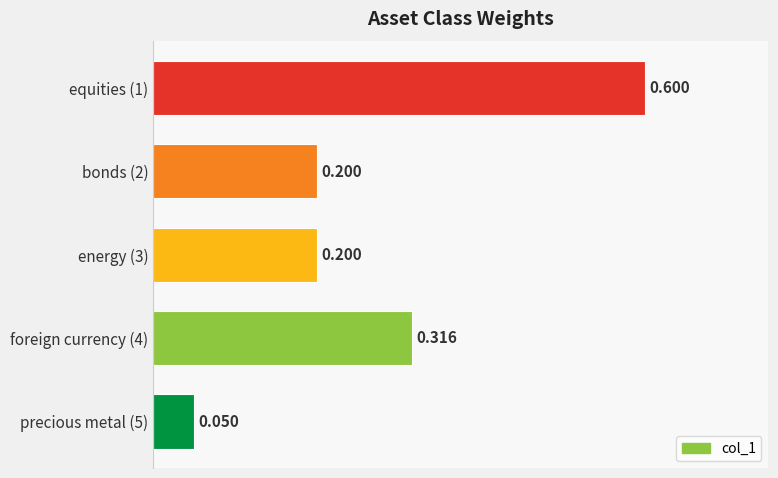

Are the bars grouped side by side (vs. stacked)?

No